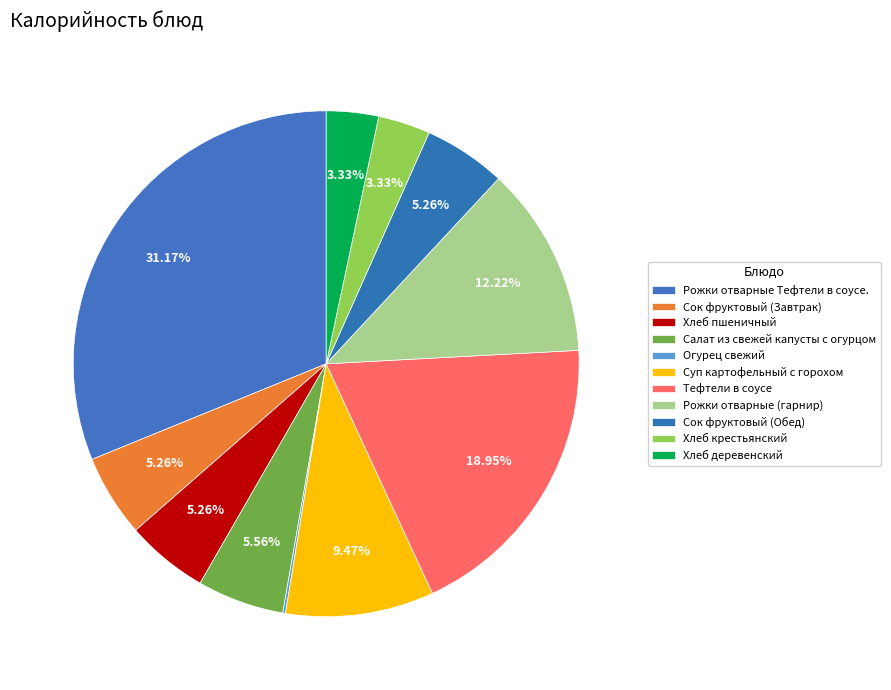

To the nearest percent, what portion does Рожки отварные (гарнир) represent?

12%